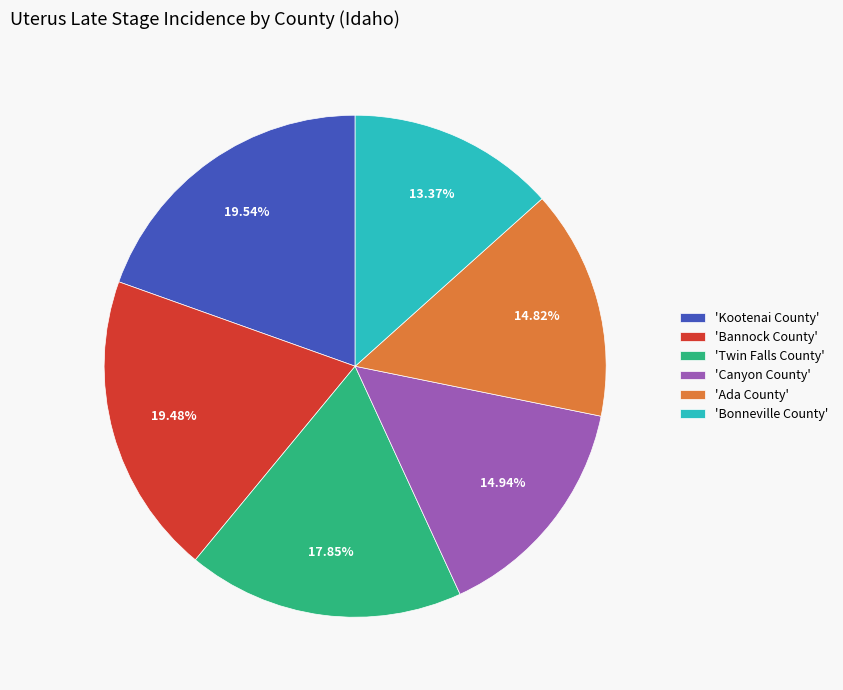

What is the ratio of the value at 'Twin Falls County' to the value at 'Bannock County'?

0.9